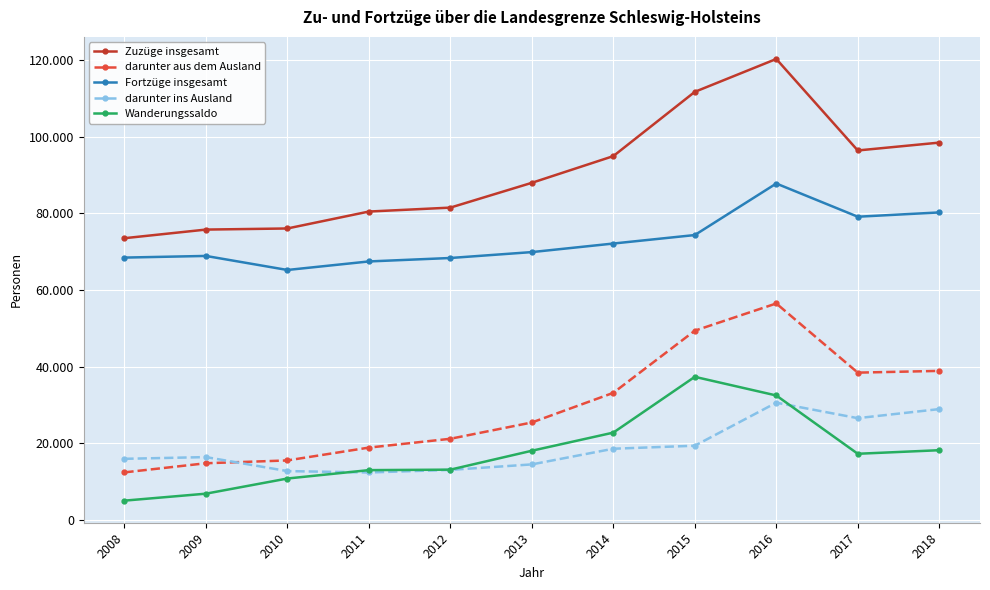

Which category has the highest value across all series?

2016